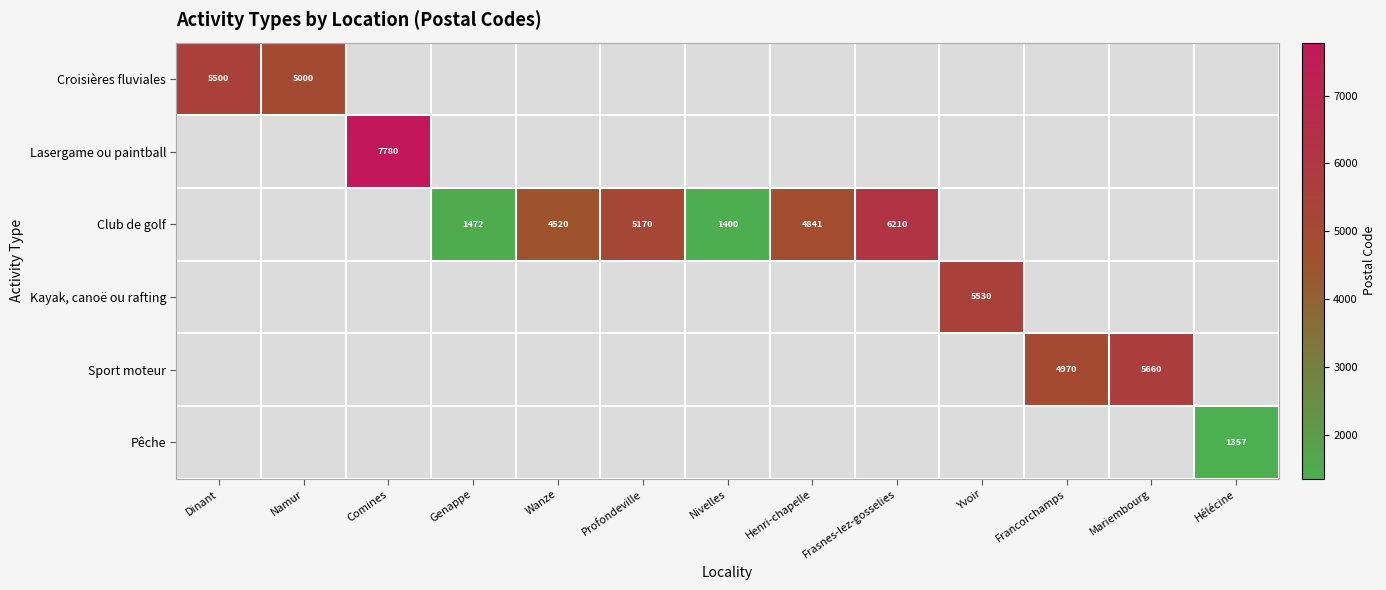

True or false: Pêche has a value of 1357 at Hélécine.

True